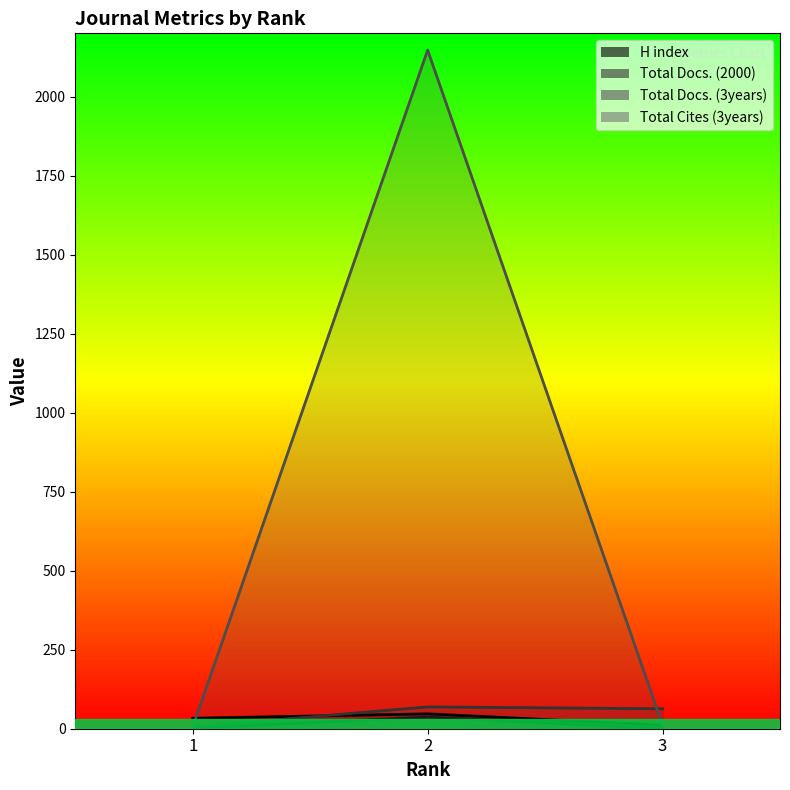

At which label does Total Docs. (3years) reach its minimum?

1